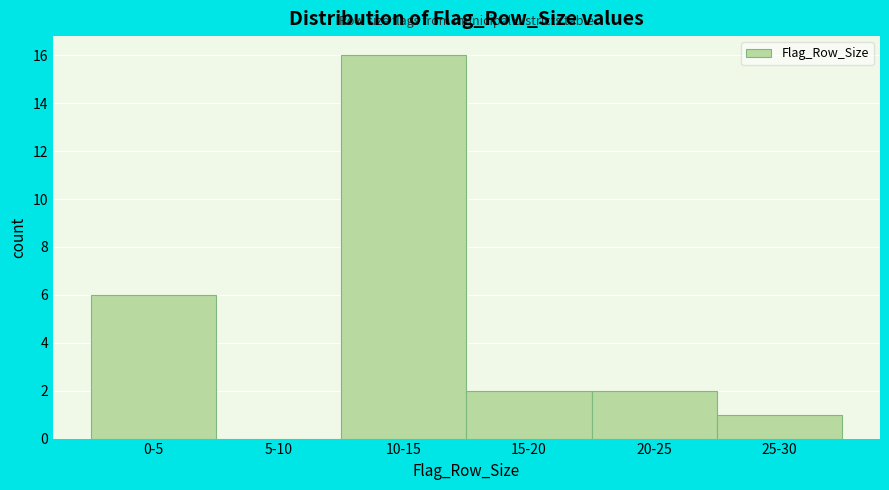

Reading right to left, what are all the values shown in this chart?

25-30=1	20-25=2	15-20=2	10-15=16	5-10=0	0-5=6